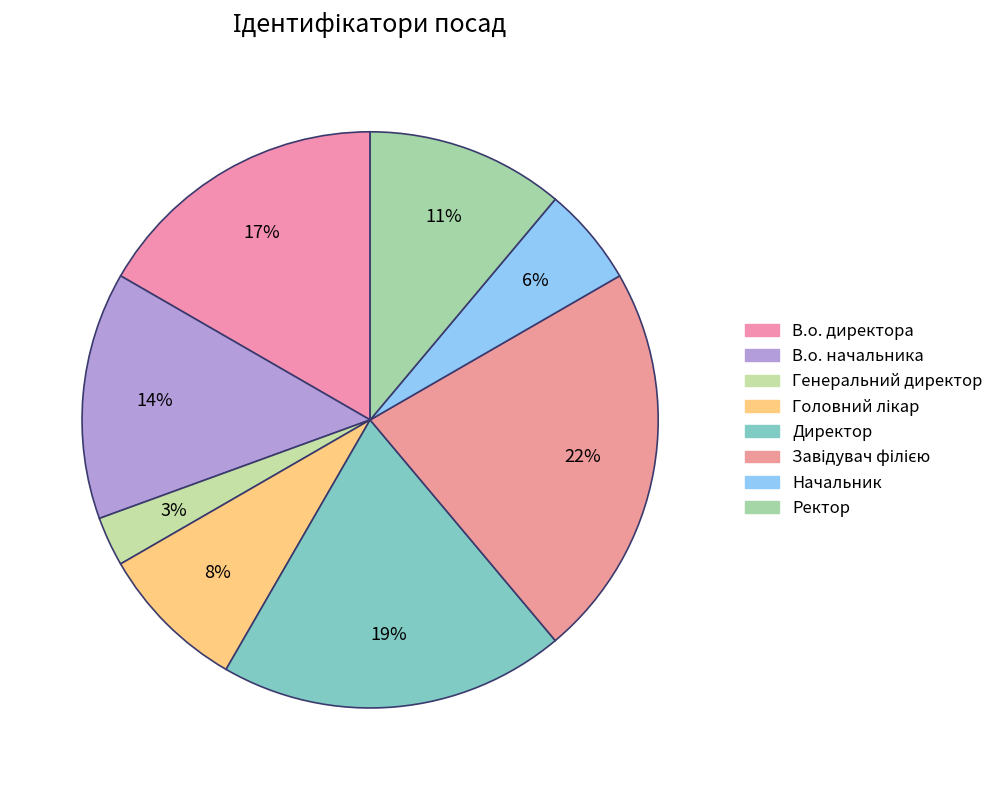

To the nearest percent, what portion does Генеральний директор represent?

3%